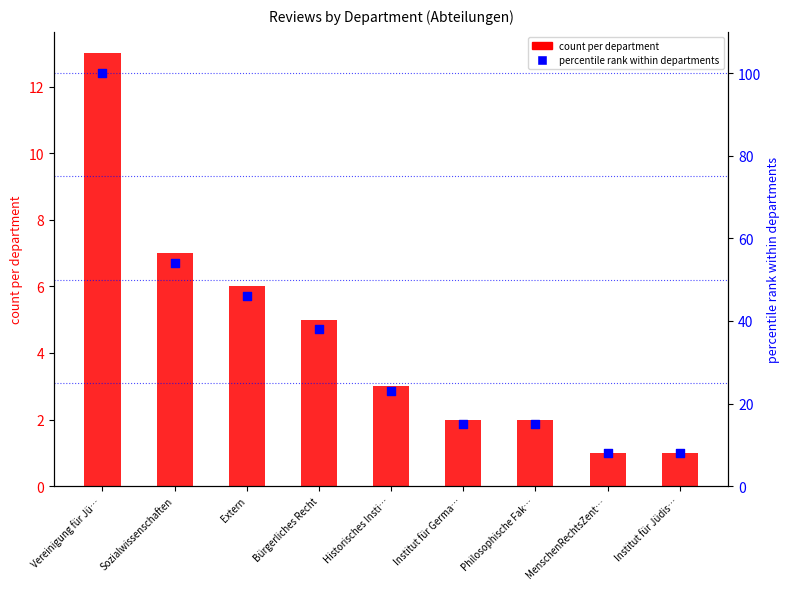

At which category is the sum across all series the highest?

Vereinigung für Jü…